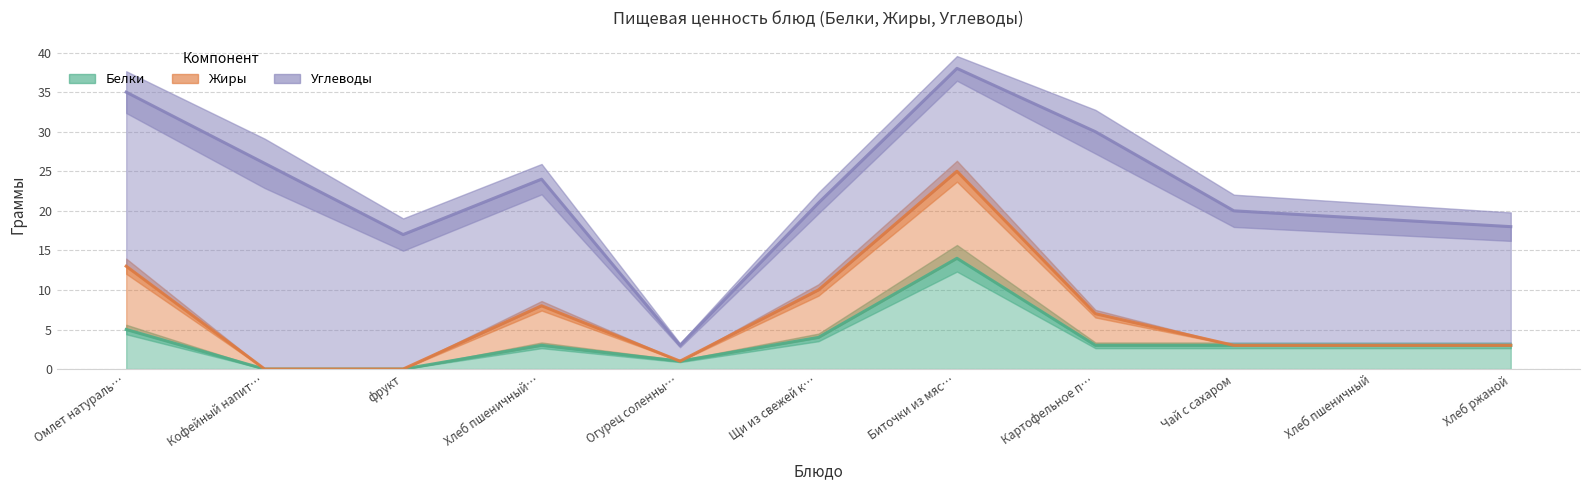

Is it true that Жиры equals -7 at Хлеб пшеничный?

False